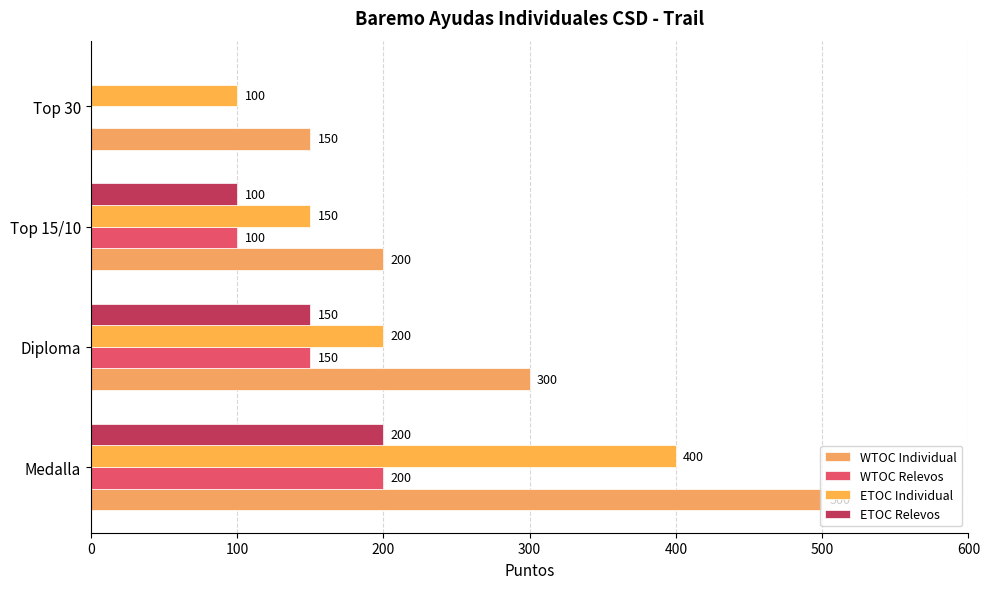

How many values in ETOC Relevos are above zero?

3